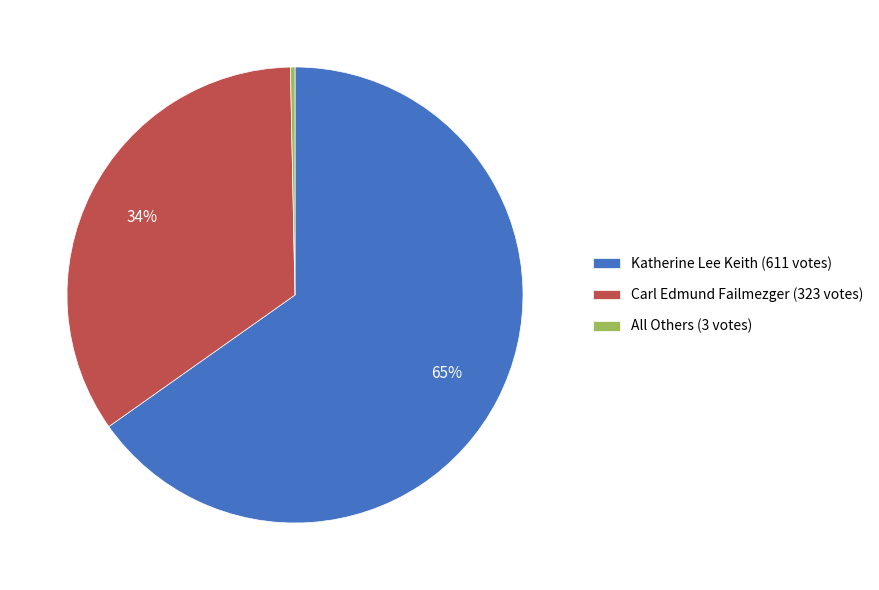

What is the smallest slice in the pie chart?

All Others